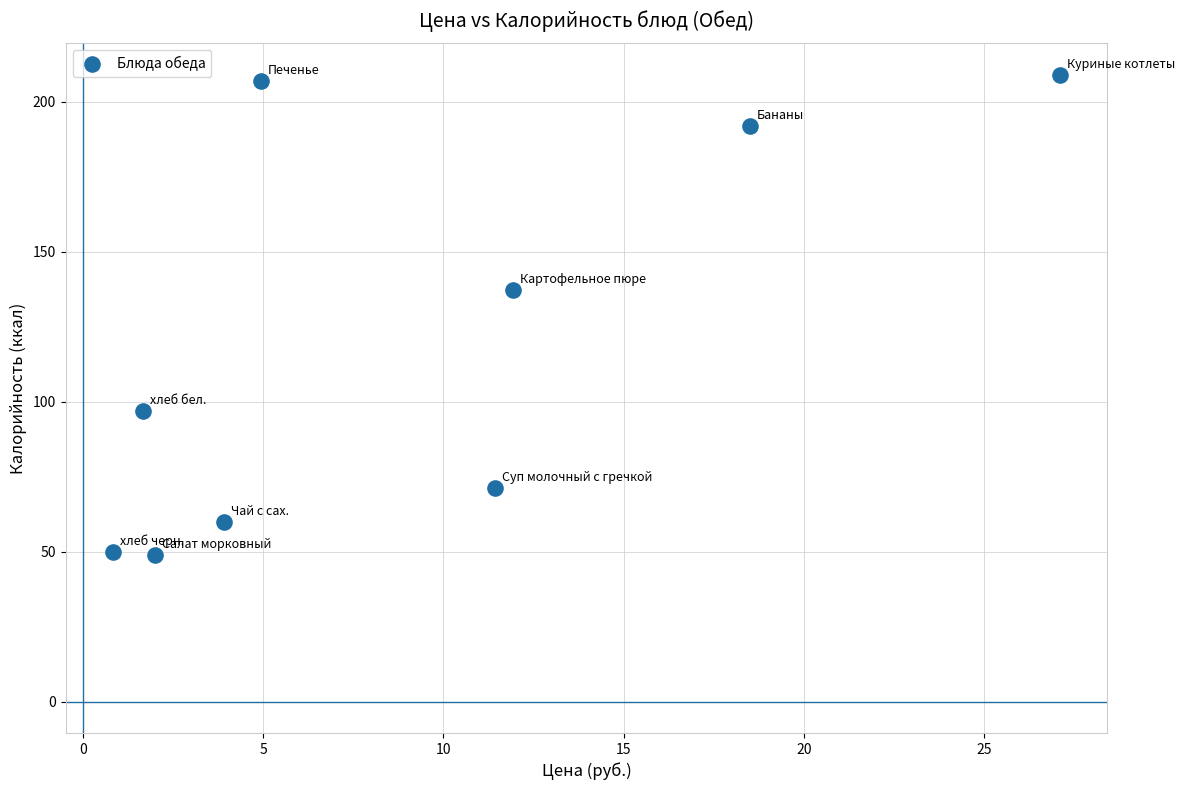

What is the range of X values (max minus min)?

26.2